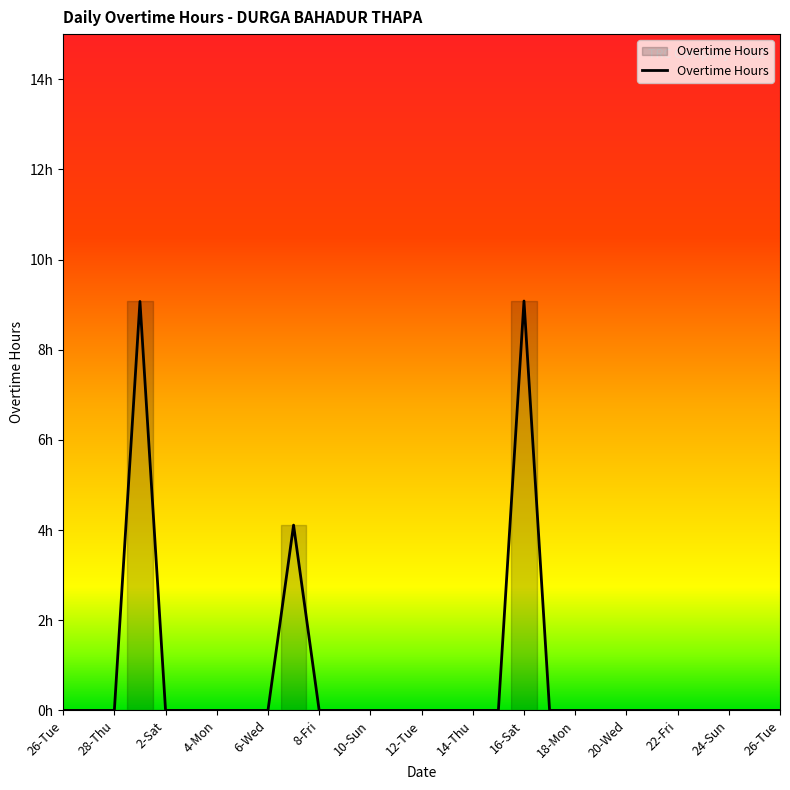

Does the chart have visible grid lines?

No